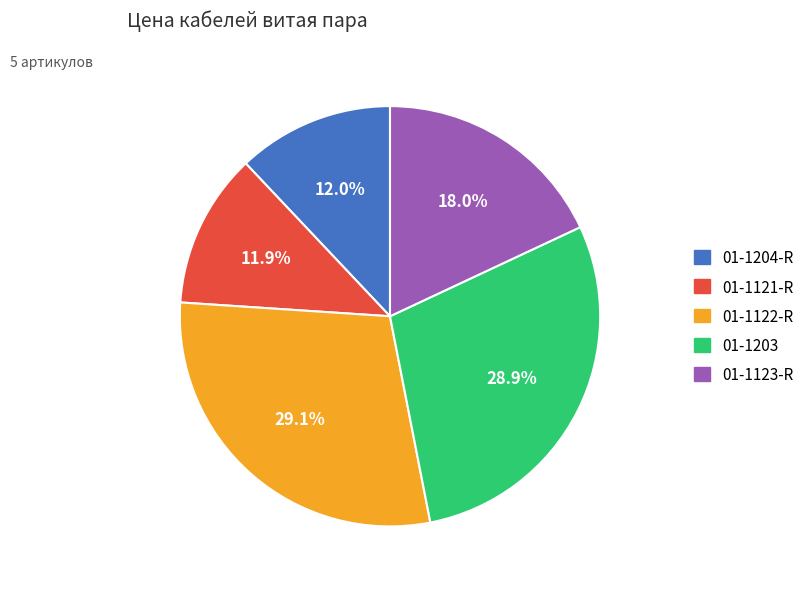

How many slices are in this pie chart?

5